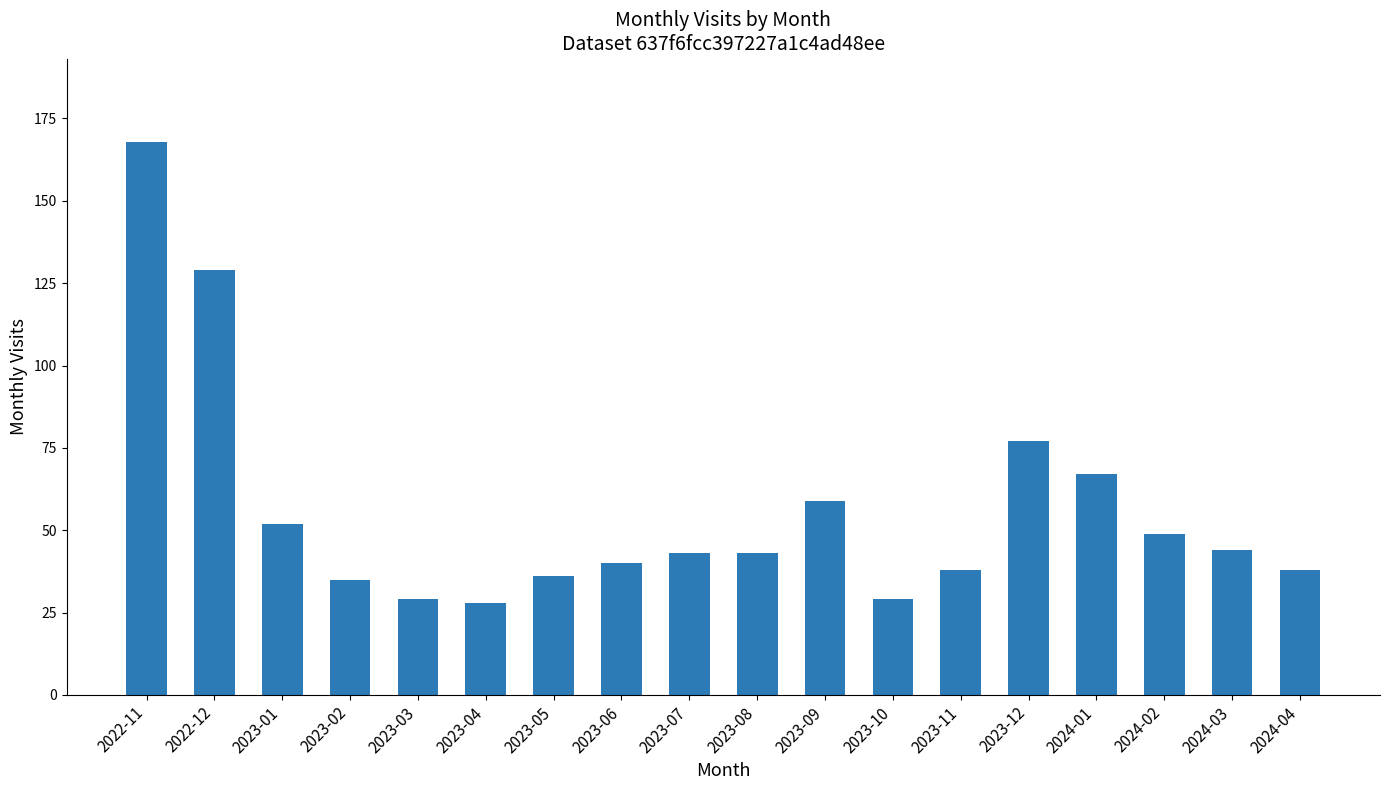

What is the change in value from 2024-01 to 2024-02?

-18